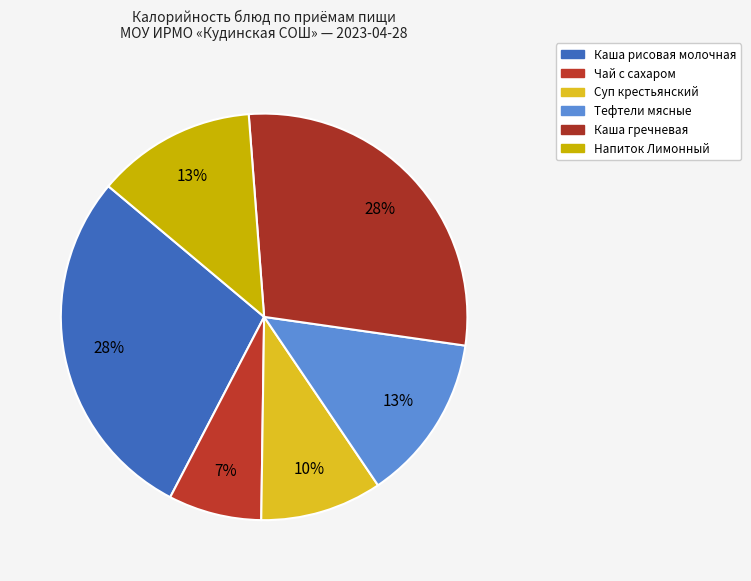

Which category has the biggest portion of the pie?

Каша рисовая молочная